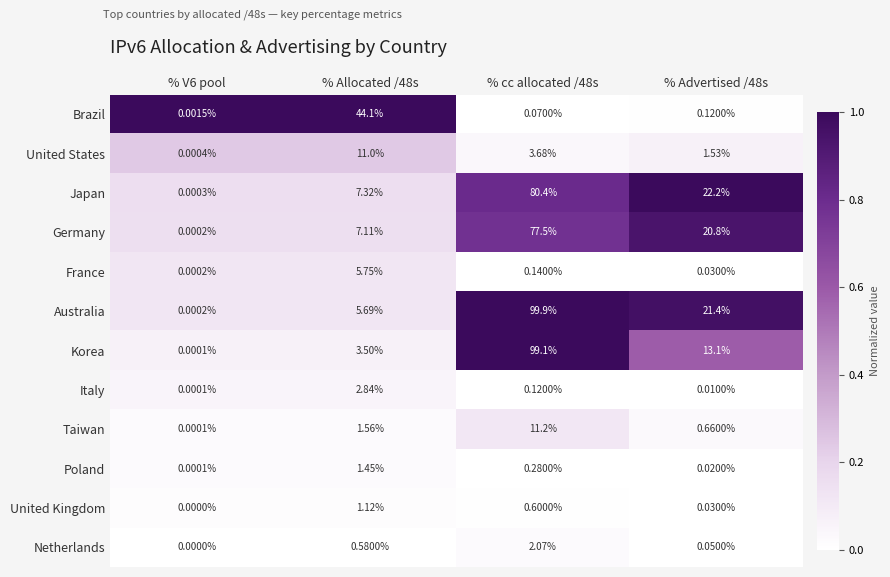

Which series has the largest total across all categories?

Australia